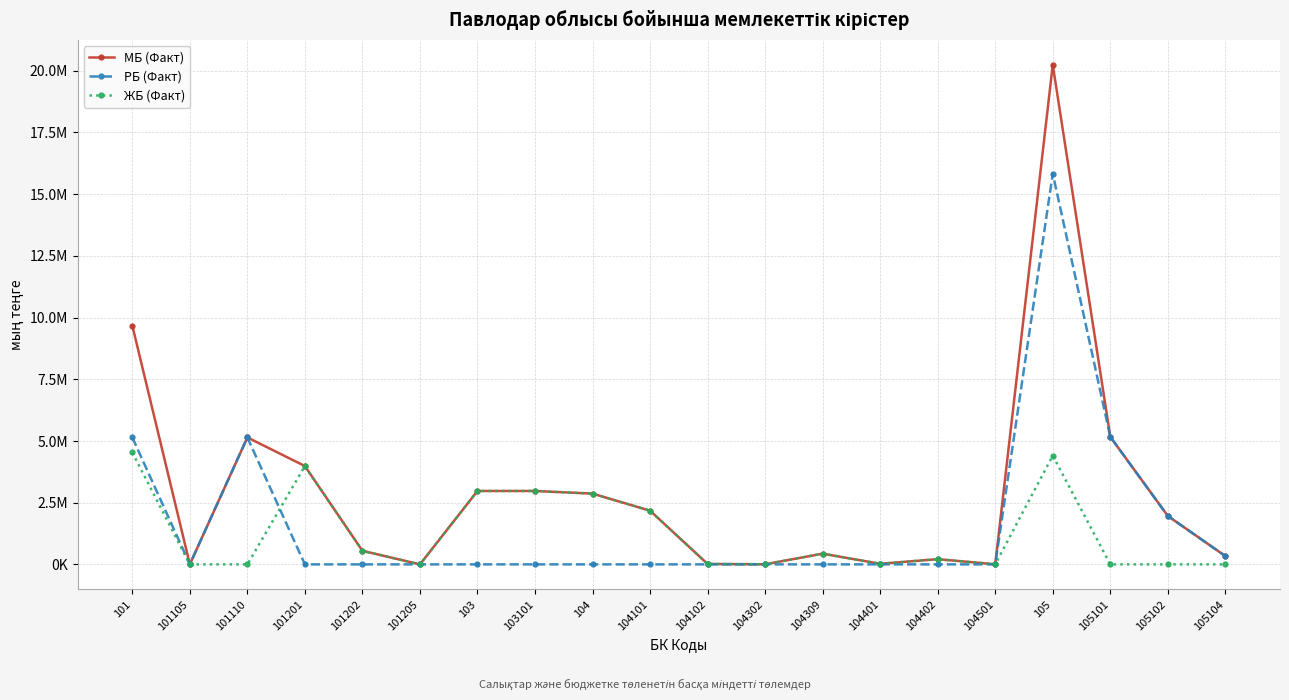

Which series has the largest total across all categories?

МБ (Факт)